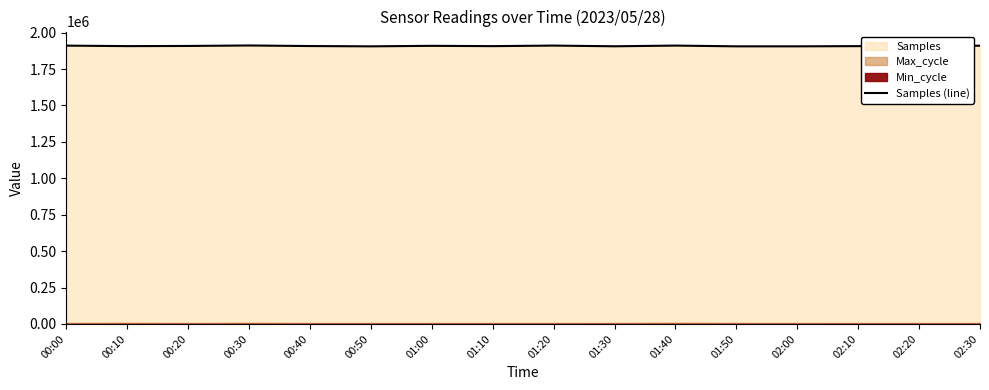

Is it true that the value at 00:30 is 1911561?

True